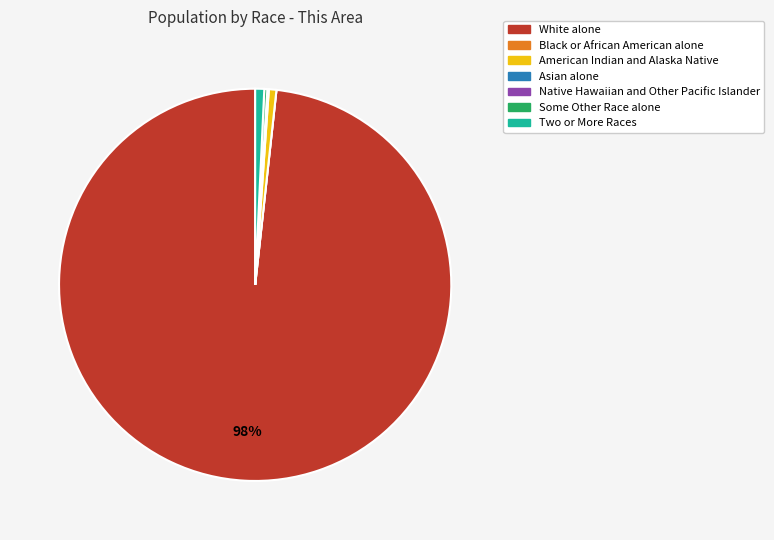

To the nearest percent, what is the average slice percentage?

14%